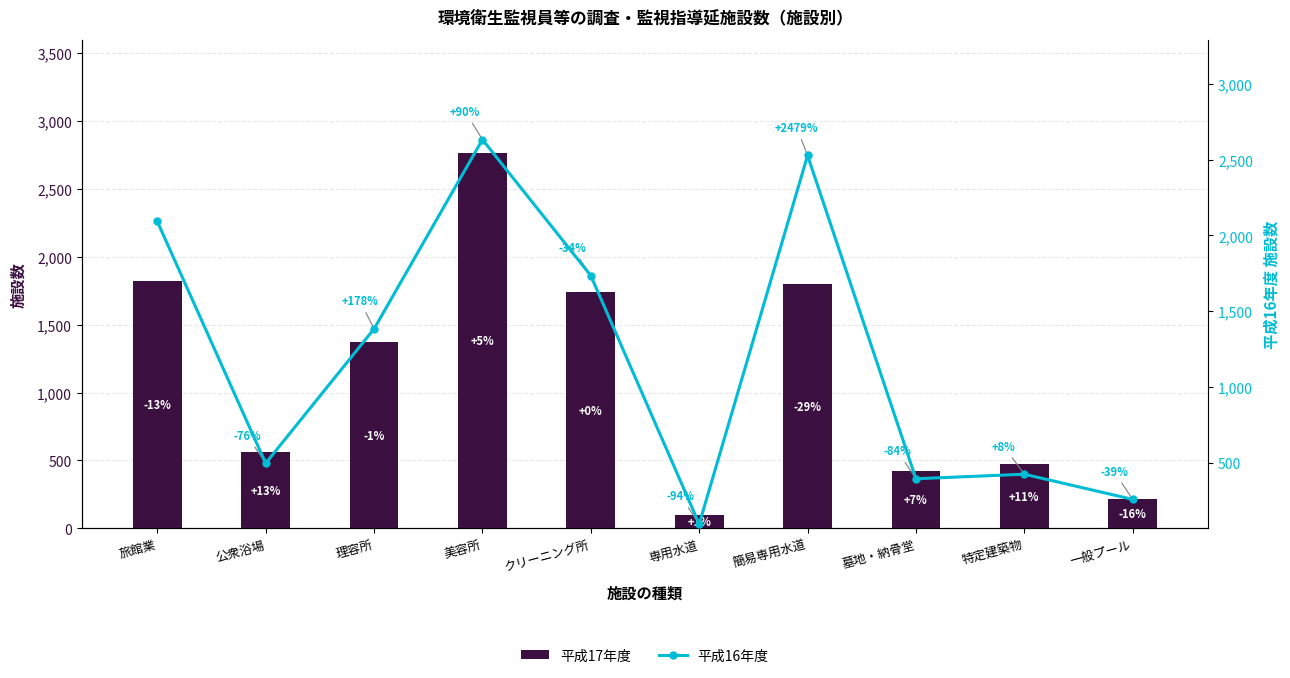

At how many categories does at least one series exceed 2745?

1